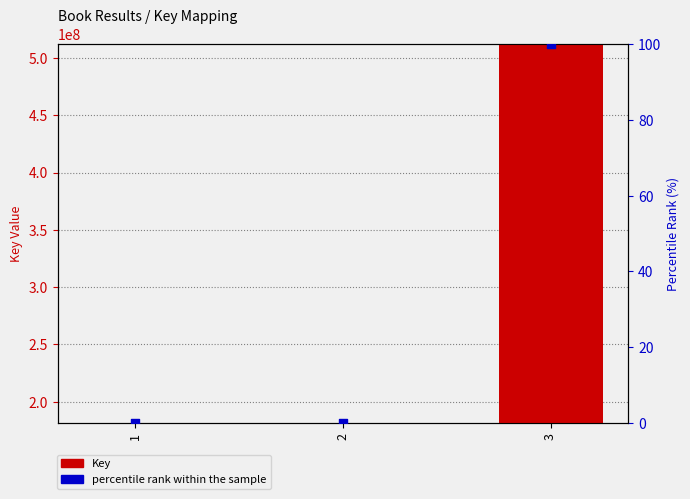

Is the value of percentile rank within the sample at 2 greater than the value of Key at 2?

No